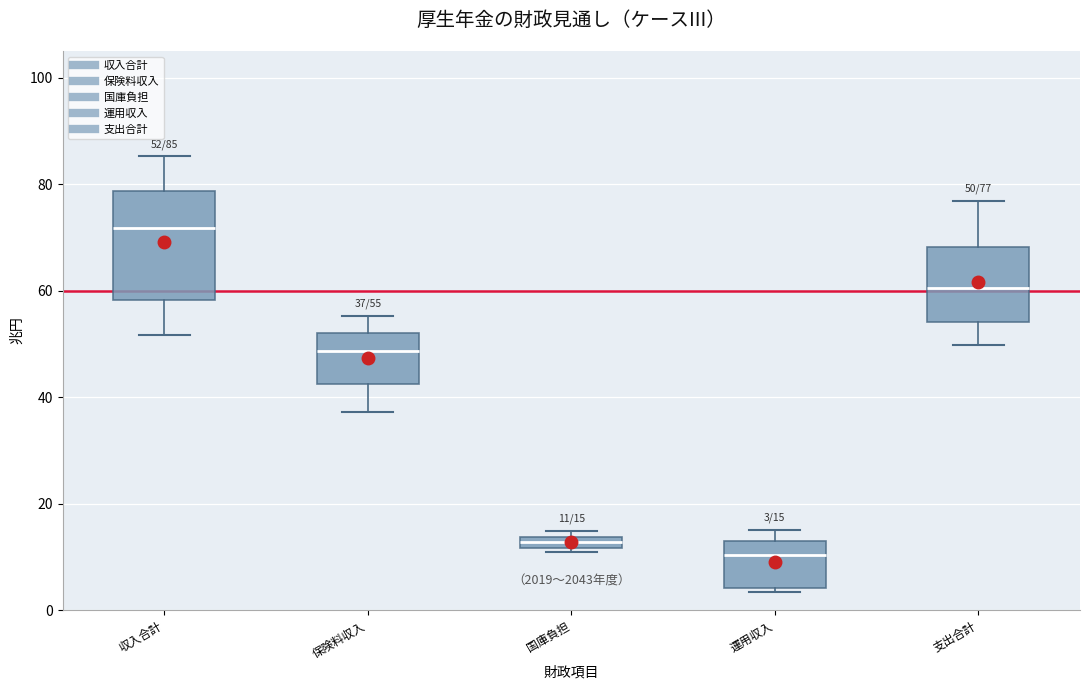

Which box is the tallest, from its lower edge to its upper edge?

収入合計